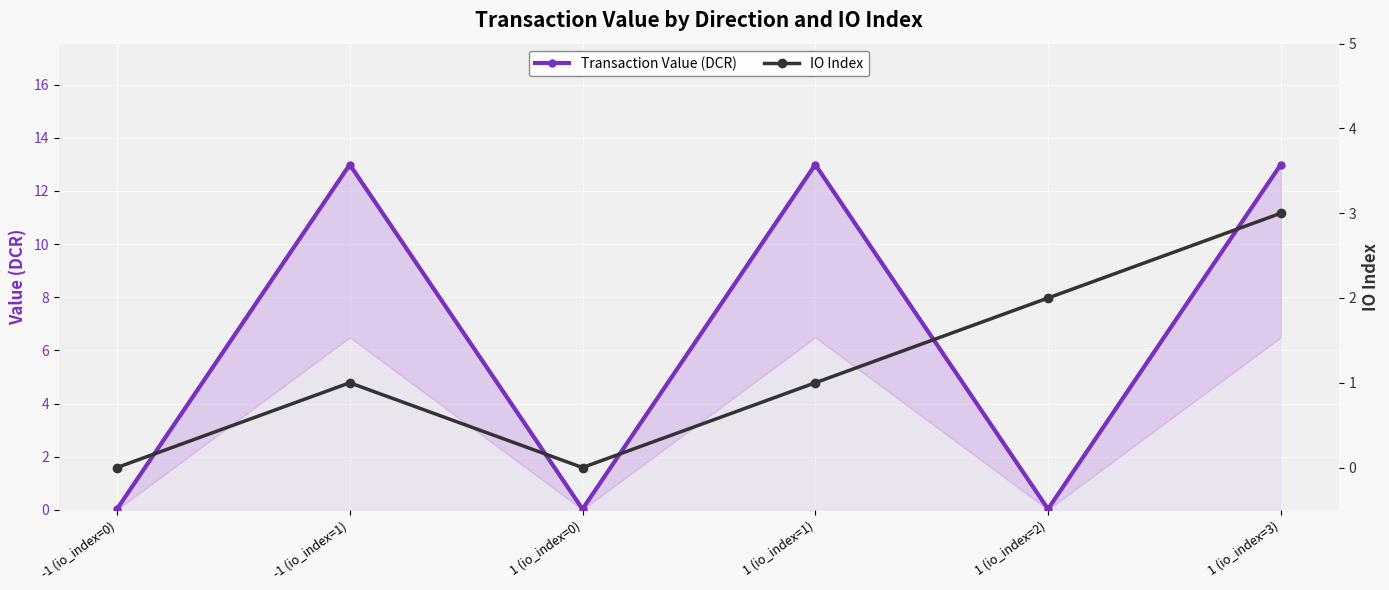

Which series ends up on top after the final intersection of IO Index and Transaction Value (DCR)?

Transaction Value (DCR)